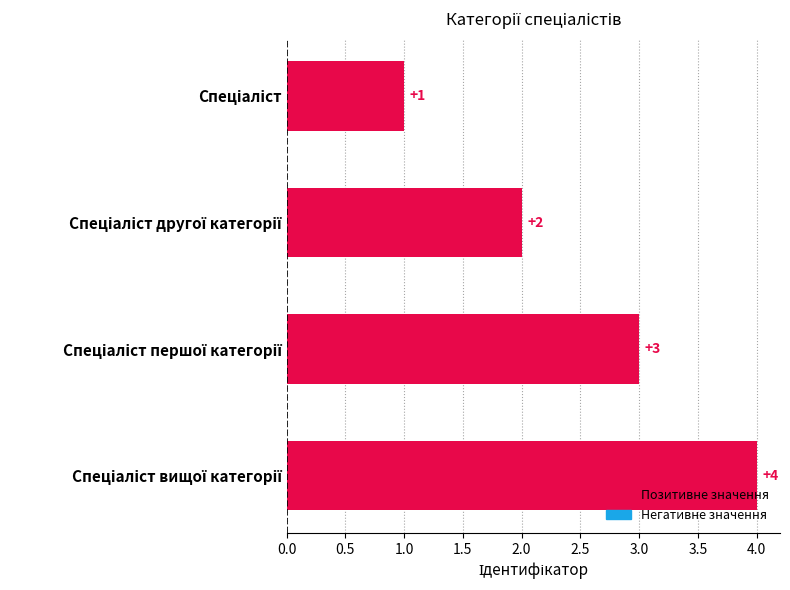

What is the sum of all values?

10